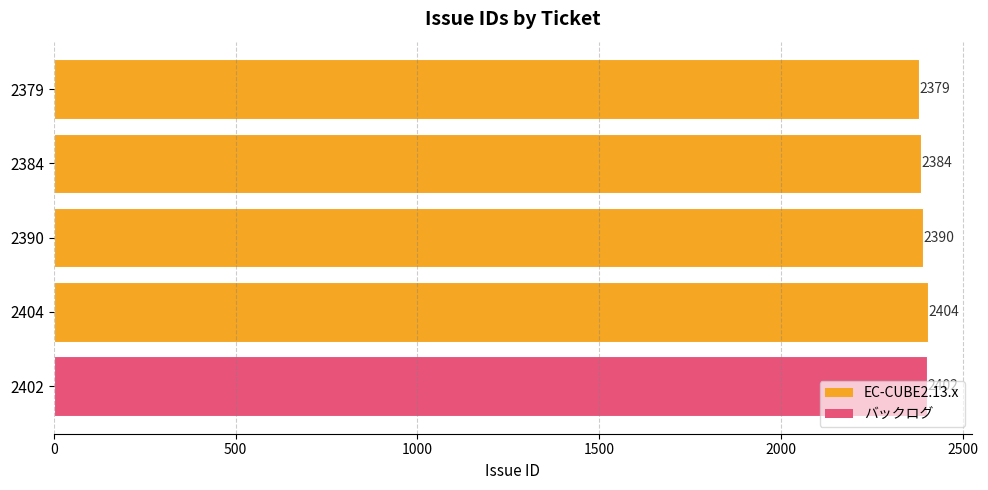

List the labels in order of value, largest first.

2404, 2402, 2390, 2384, 2379